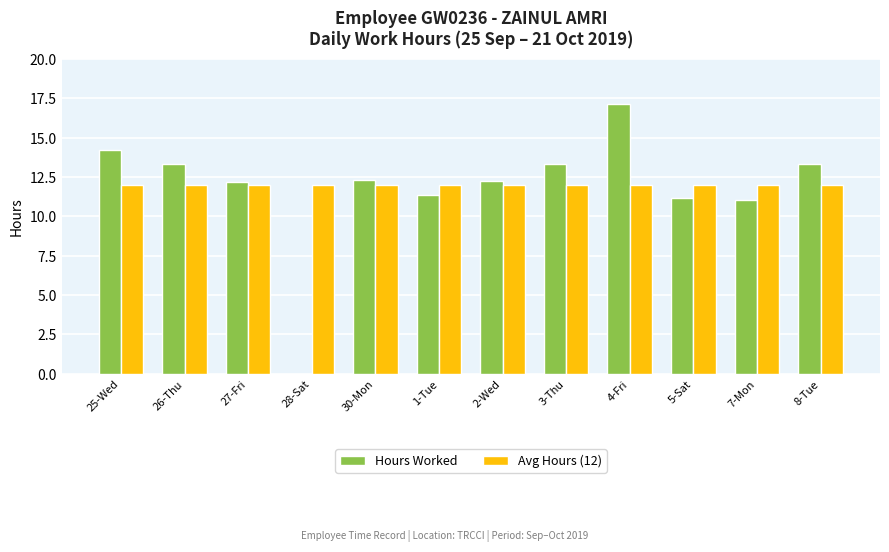

What are all the series names shown in the legend?

Hours Worked, Avg Hours (12)